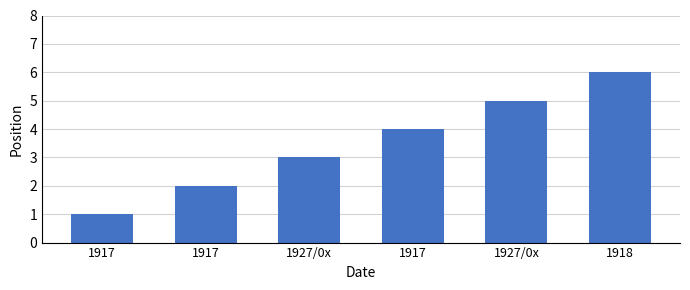

How many data points are less than 4?

3